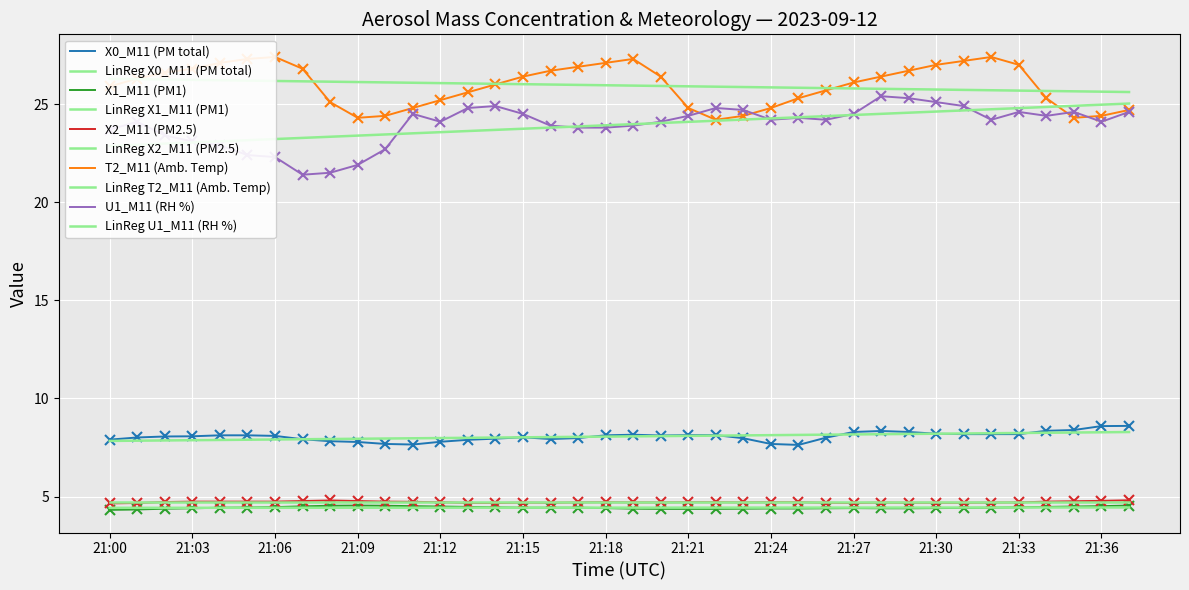

Between 21:10 and 21:33, which series saw the biggest shift?

T2_M11 (Amb. Temp)